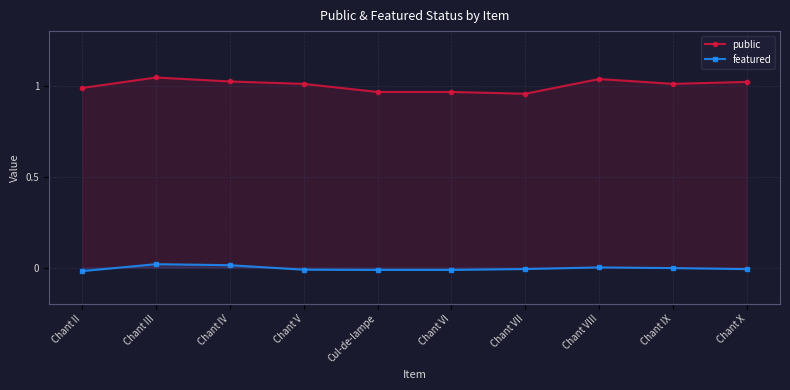

Reading left to right, extract all data points from this chart.

public: Chant II=1.0	Chant III=1.0	Chant IV=1.0	Chant V=1.0	Cul-de-lampe=1.0	Chant VI=1.0	Chant VII=1.0	Chant VIII=1.0	Chant IX=1.0	Chant X=1.0
featured: Chant II=-0.0	Chant III=0.0	Chant IV=0.0	Chant V=-0.0	Cul-de-lampe=-0.0	Chant VI=-0.0	Chant VII=-0.0	Chant VIII=0.0	Chant IX=-0.0	Chant X=-0.0